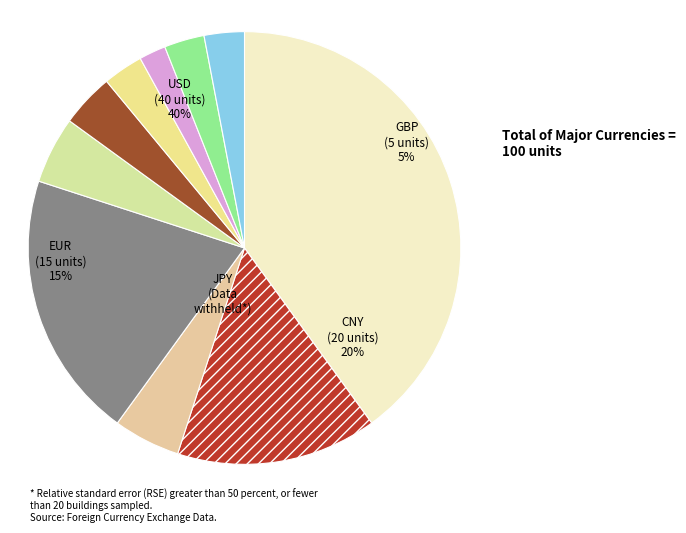

Do GBP and RUB together represent more than half of the pie?

No